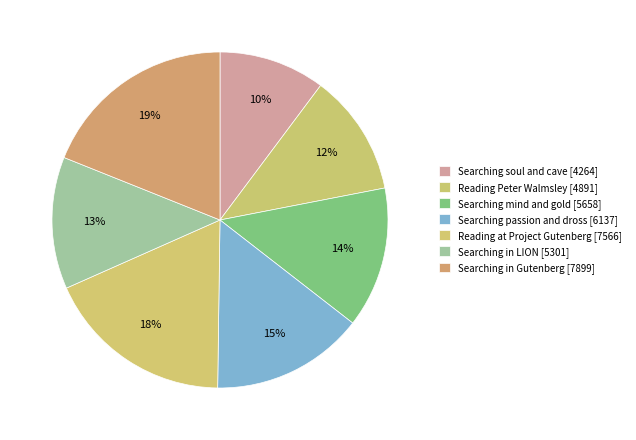

How many segments does this pie chart have?

7